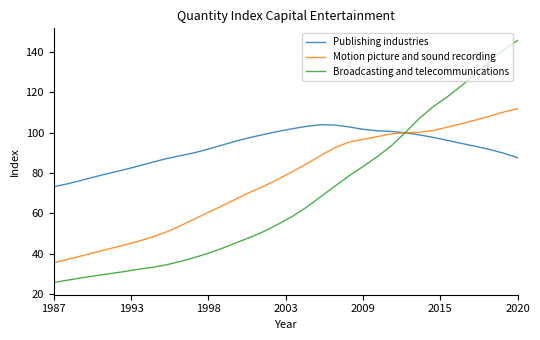

What is the sum of all Motion picture and sound recording values?

2589.9